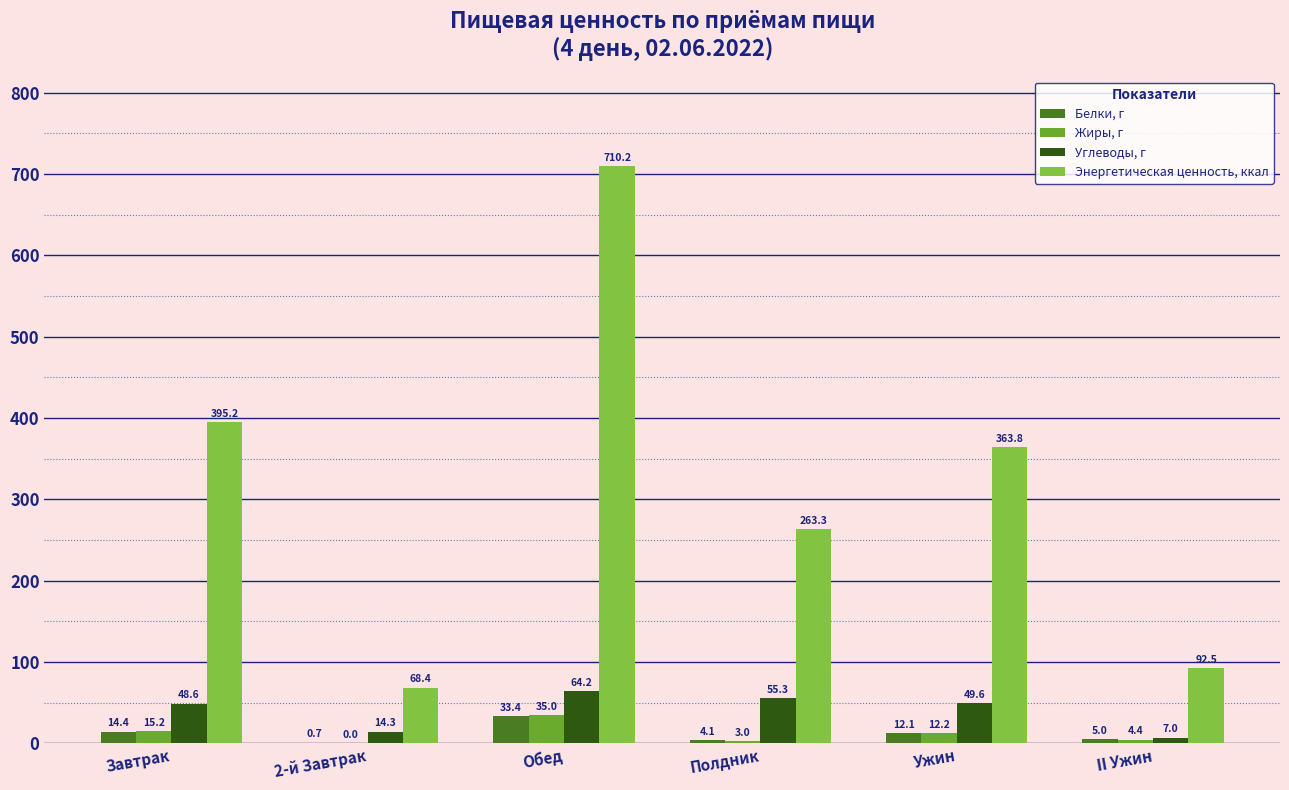

Where does the Энергетическая ценность, ккал series first go above 363?

Завтрак